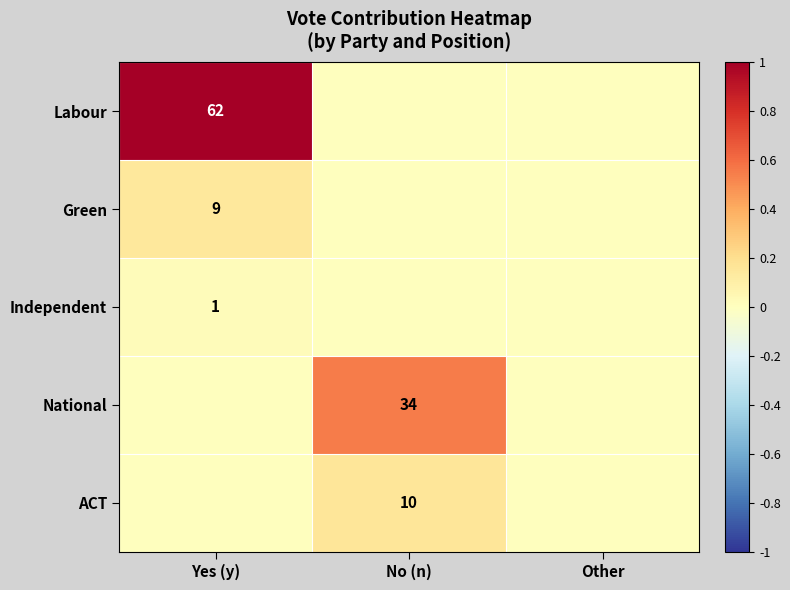

Count the number of data series in this chart.

5